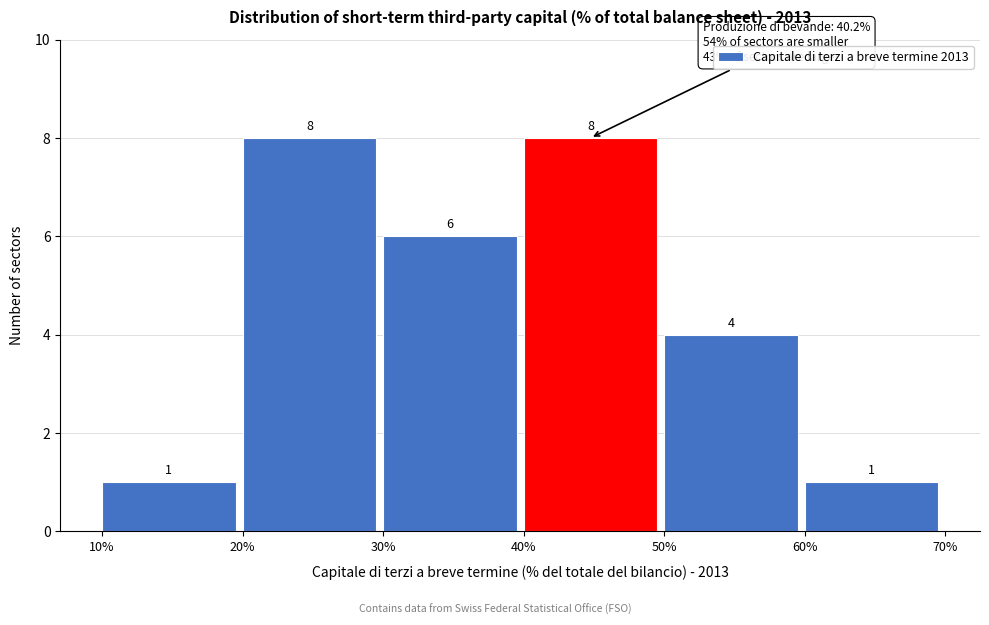

Reading left to right, transcribe this chart: for each bar, give the range it covers on the x-axis and its height.

10% to 20%: 1
20% to 30%: 8
30% to 40%: 6
40% to 50%: 8
50% to 60%: 4
60% to 70%: 1